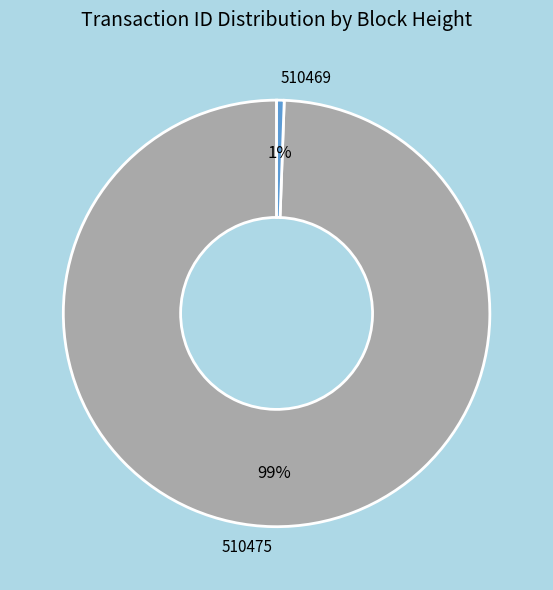

Does any single category account for the majority?

Yes